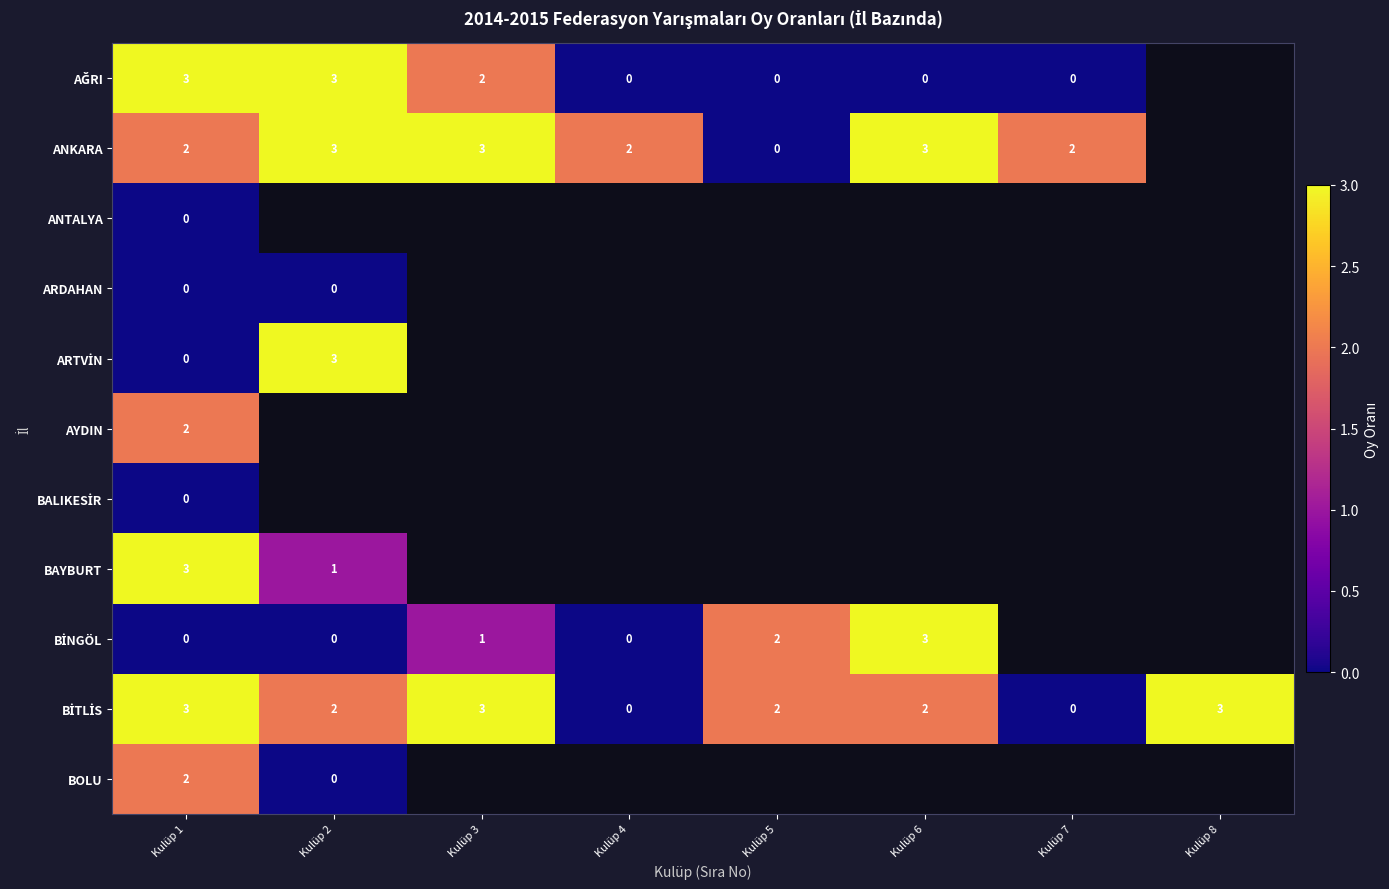

The BOLU series shows 1 at Kulüp 1. True or false?

False